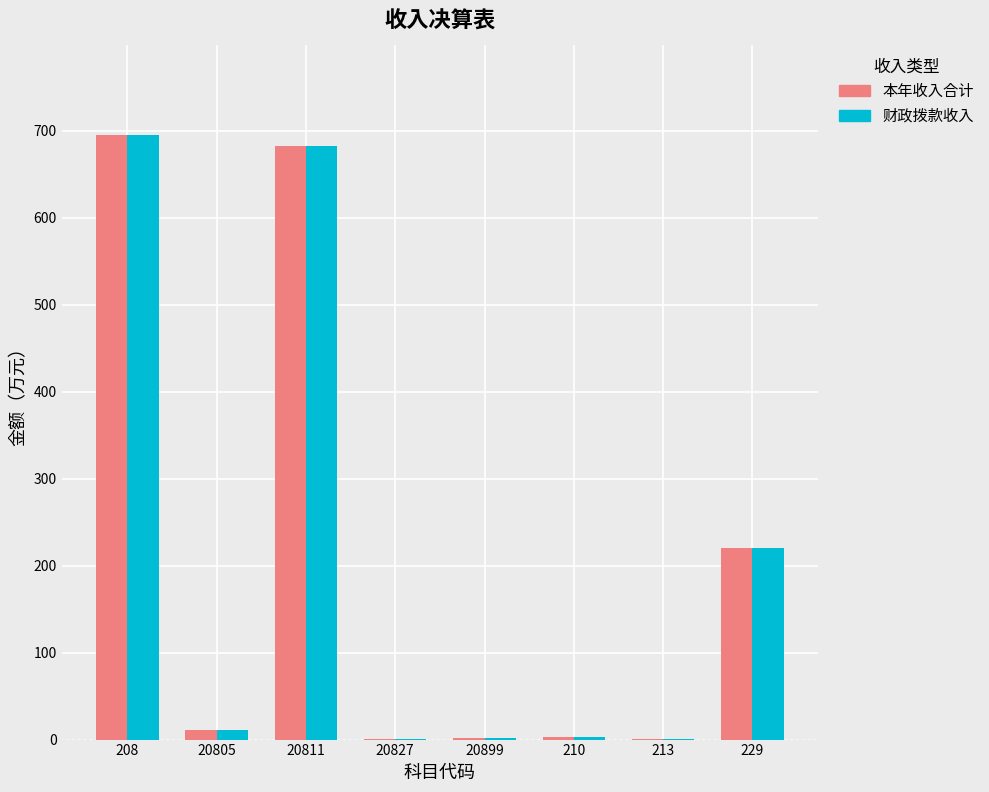

At which label is 本年收入合计 closest to 347?

229